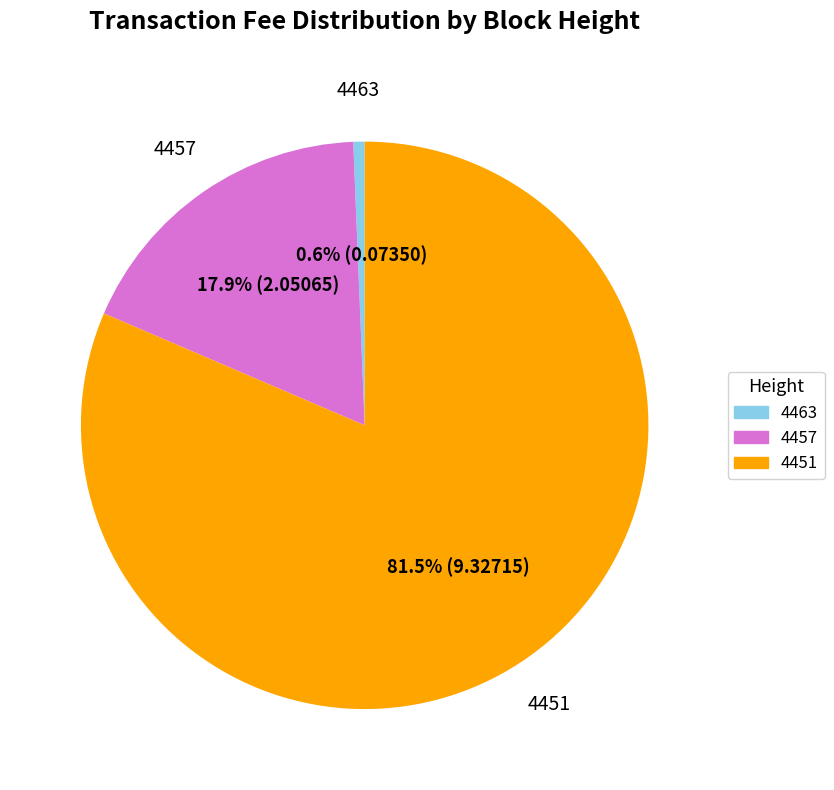

Count the number of slices in the pie.

3